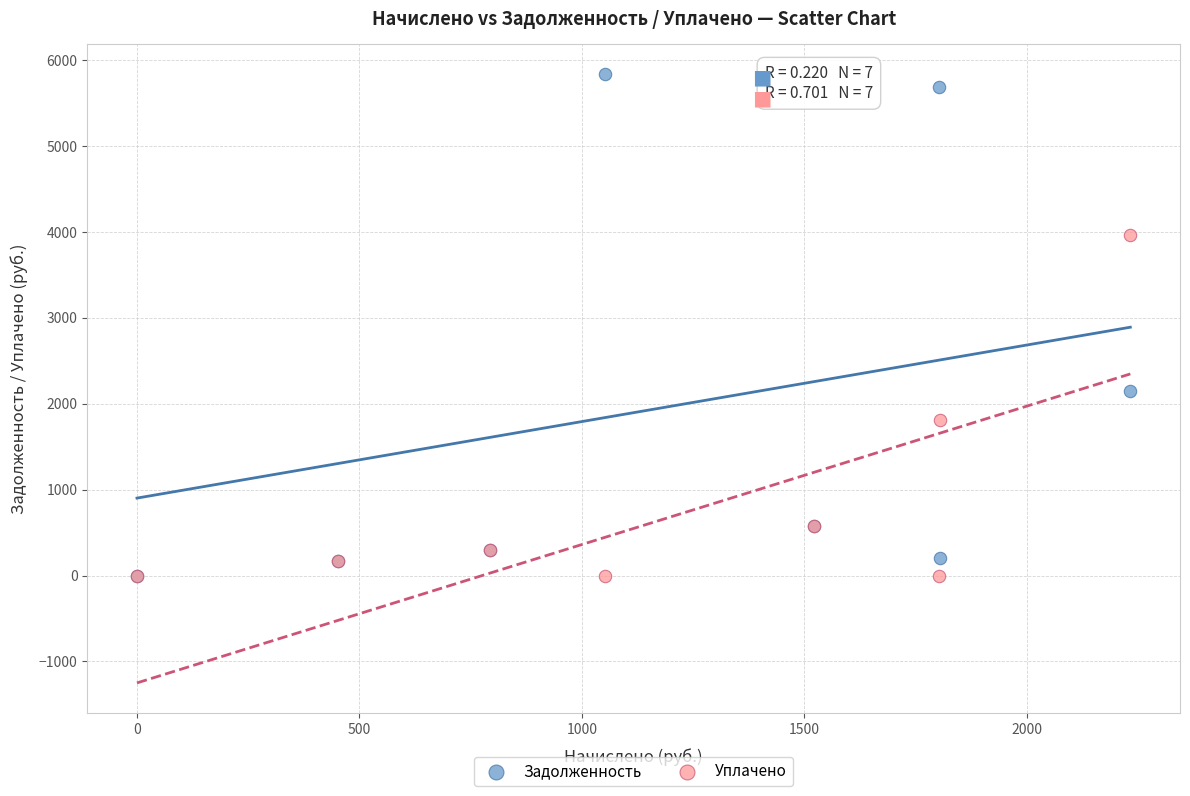

In the Задолженность series, what Y value is closest to 2913?

2147.8